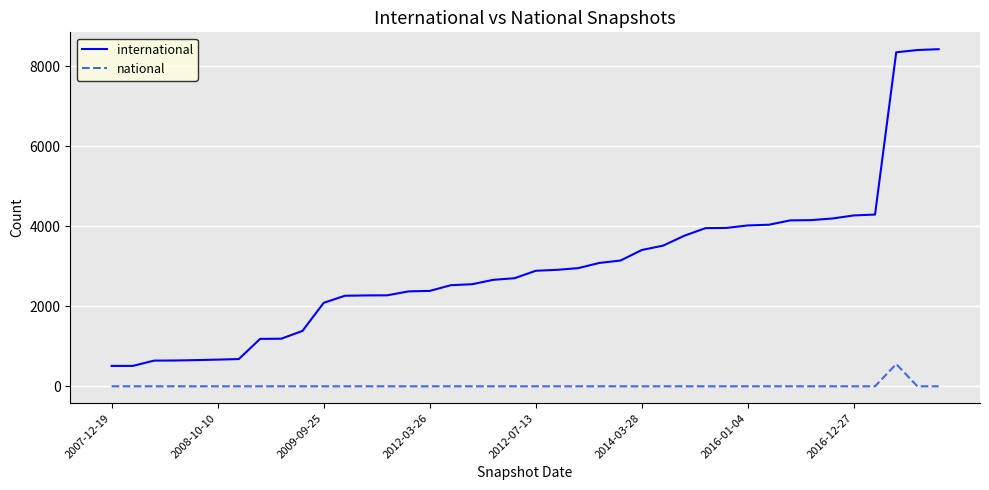

What is the lowest value of the international series?

510